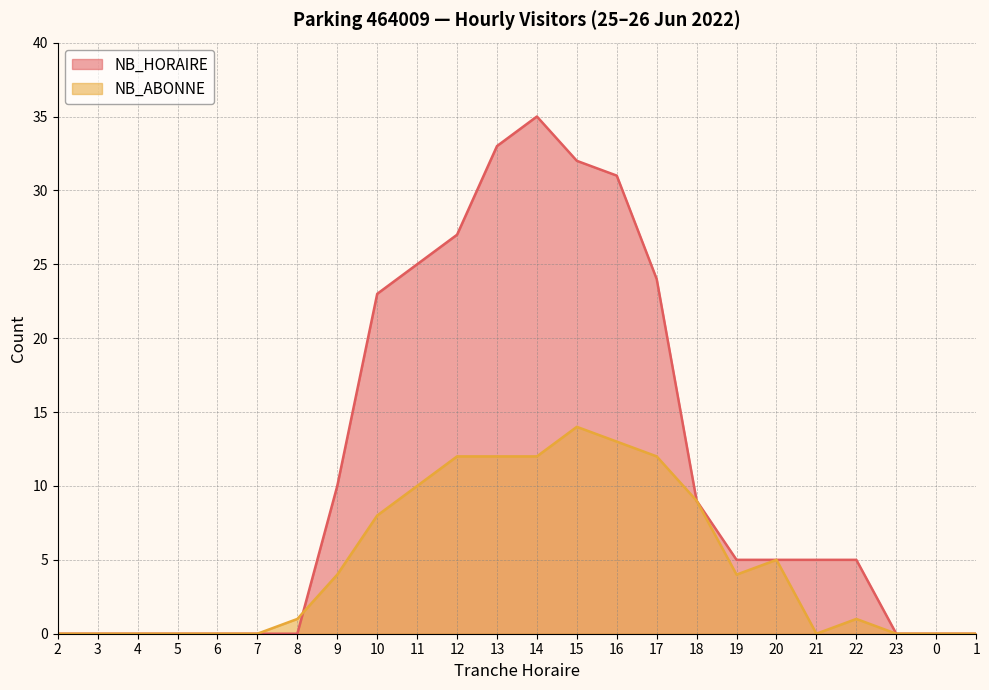

How many intersections are there between NB_HORAIRE and NB_ABONNE?

1